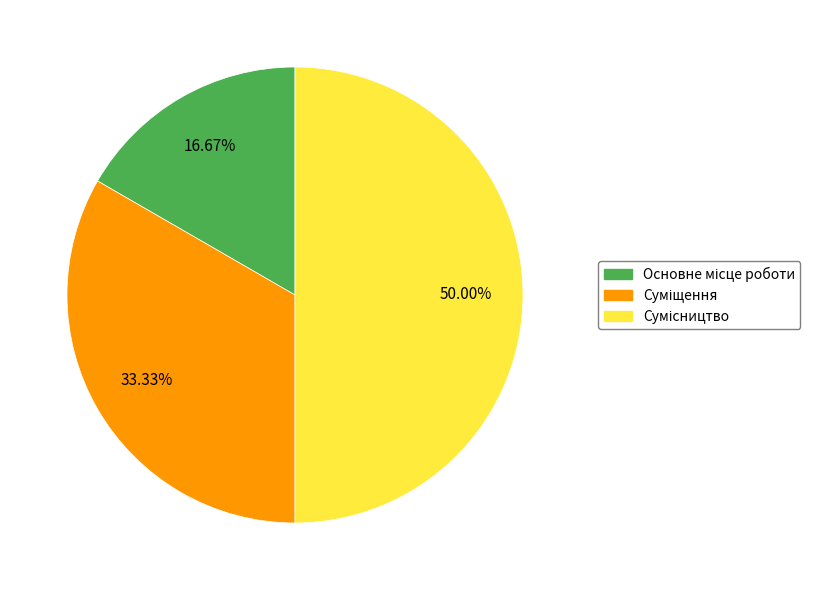

To the nearest percent, what is the difference between the Суміщення and Сумісництво slice percentages?

17%